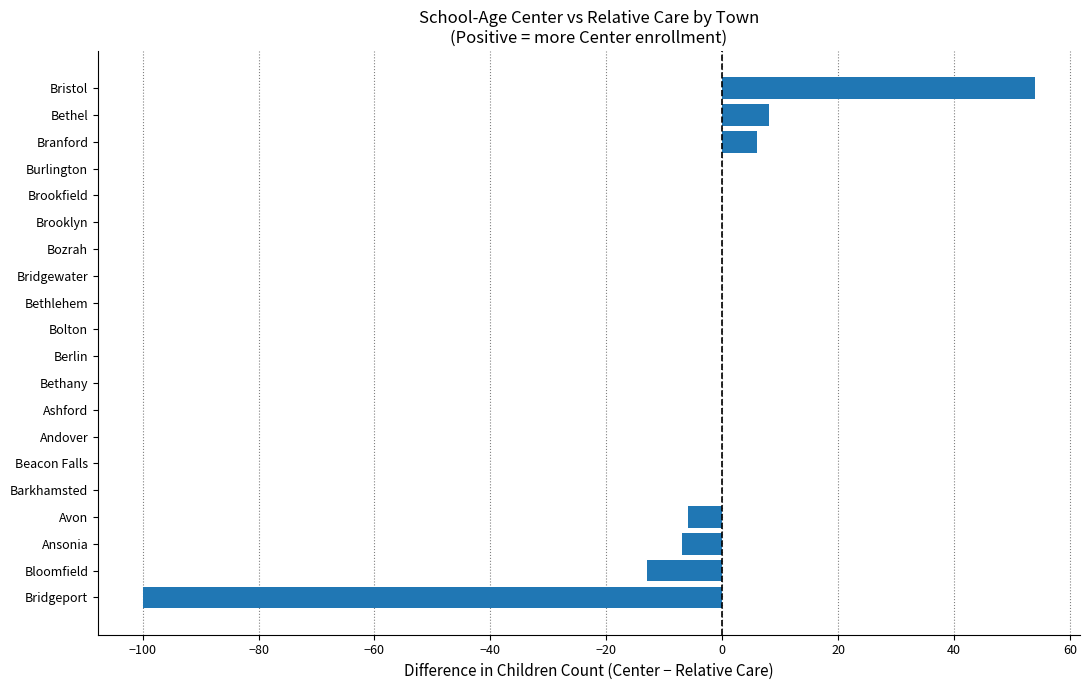

Is it true that the value at Bethany is -51?

False